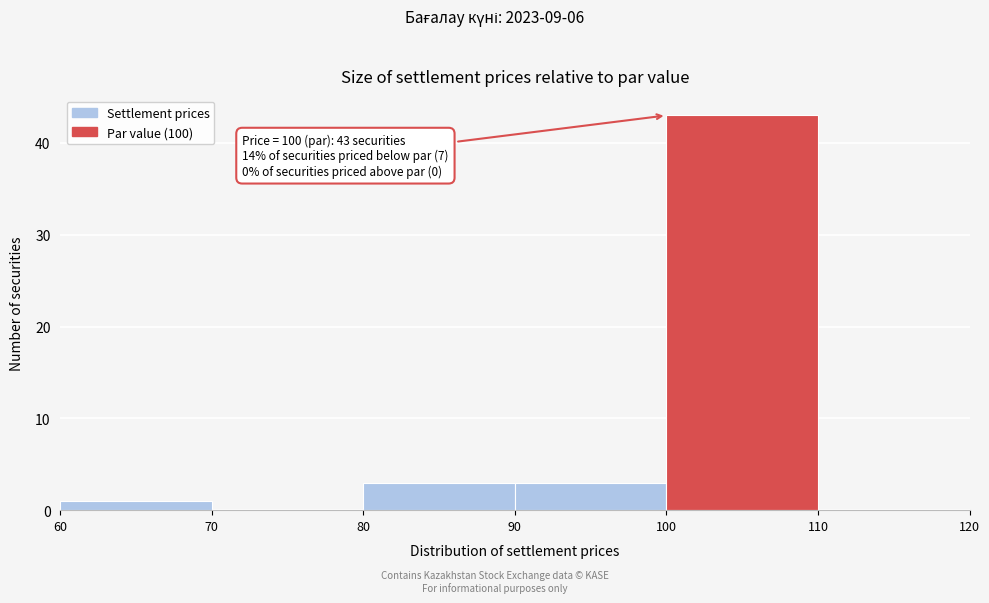

Which range on the x-axis has the tallest bar?

100 to 110